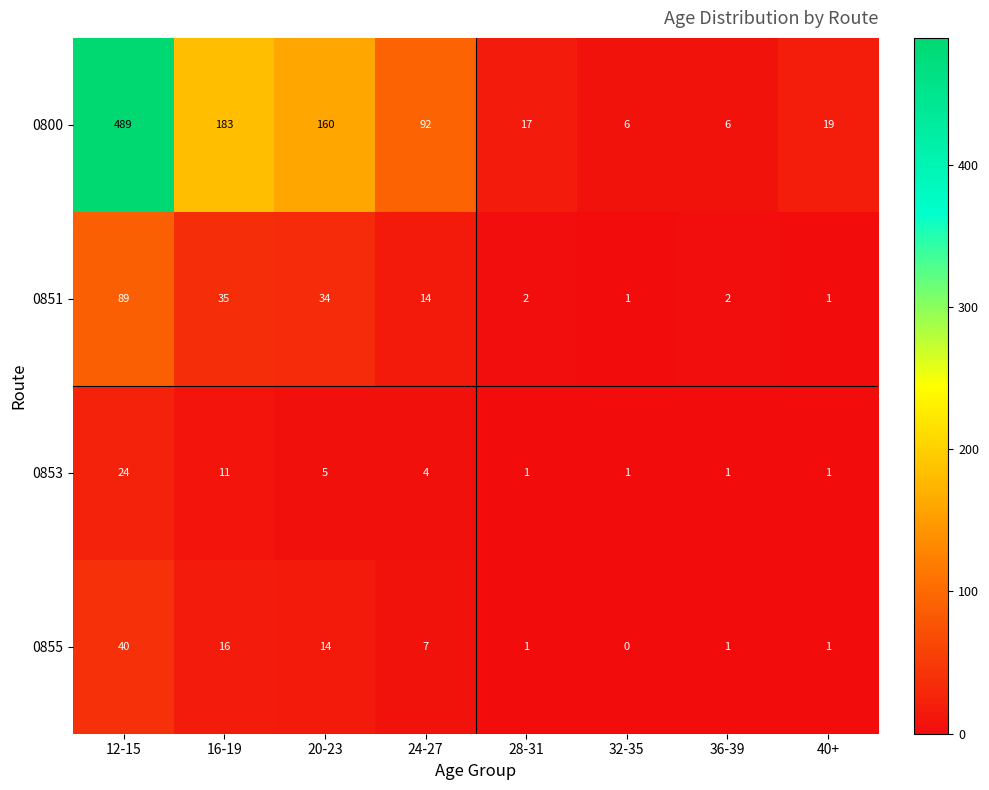

What is the total value across all series at 24-27?

117